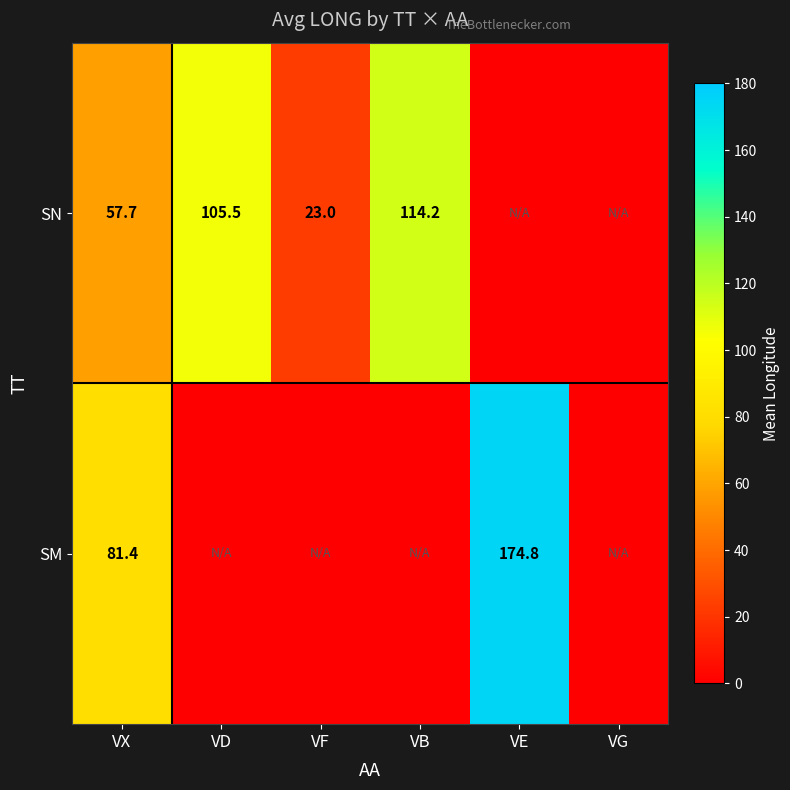

What is the total value across all series at VX?

139.1